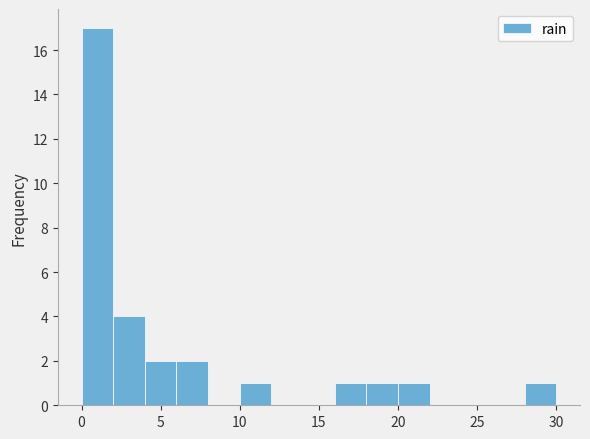

Reading left to right, transcribe this chart: for each bar, give the range it covers on the x-axis and its height. The values are not printed on the chart, so give them approximately, as read against the axis.

0 to 2: 17
2 to 4: 4
4 to 6: 2
6 to 8: 2
8 to 10: 0
10 to 12: 1
12 to 14: 0
14 to 16: 0
16 to 18: 1
18 to 20: 1
20 to 22: 1
22 to 24: 0
24 to 26: 0
26 to 28: 0
28 to 30: 1